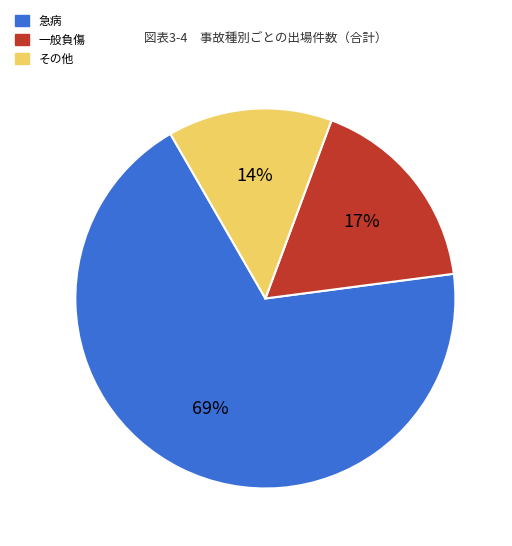

How many slices are in this pie chart?

3